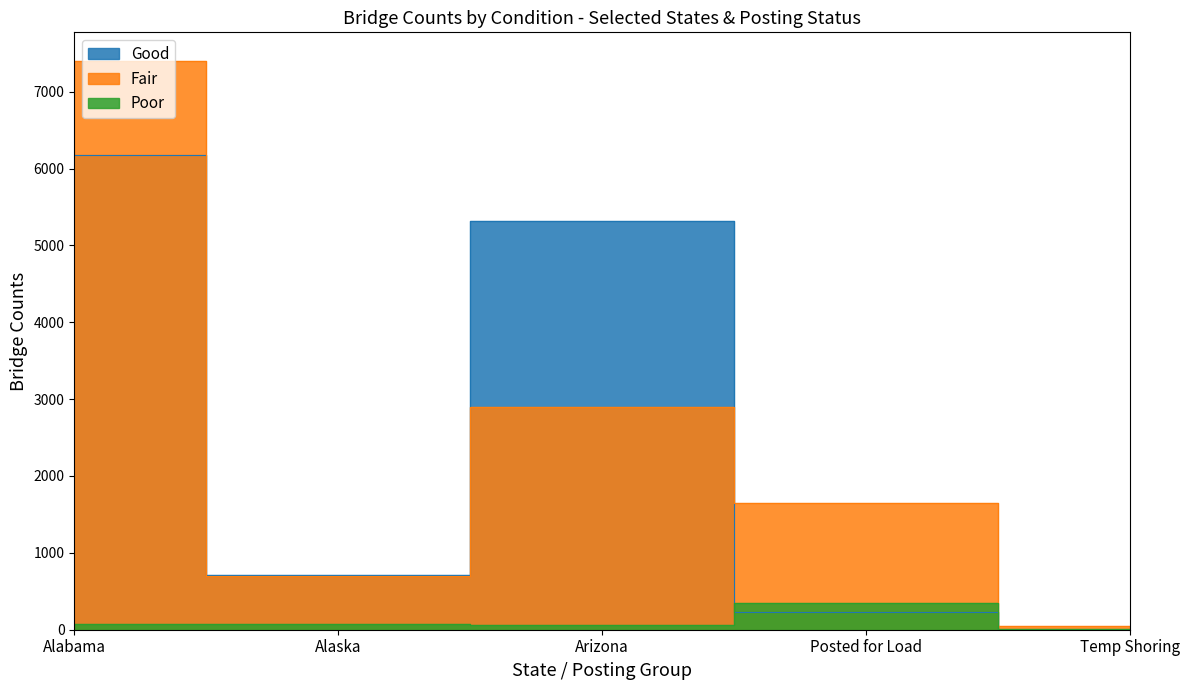

Which series has the largest range (max minus min)?

Fair